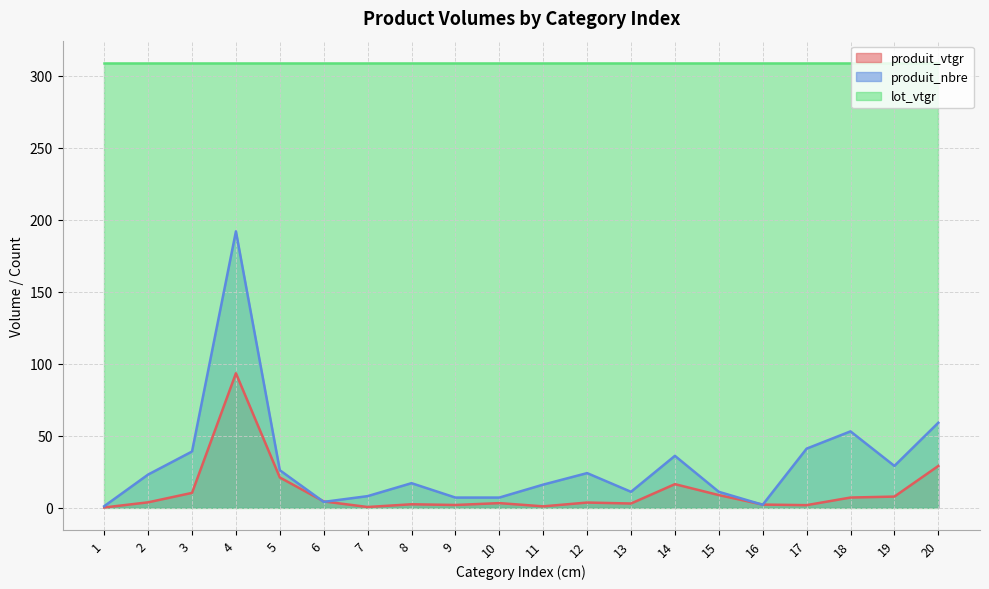

True or false: produit_nbre and produit_vtgr intersect in this chart.

True